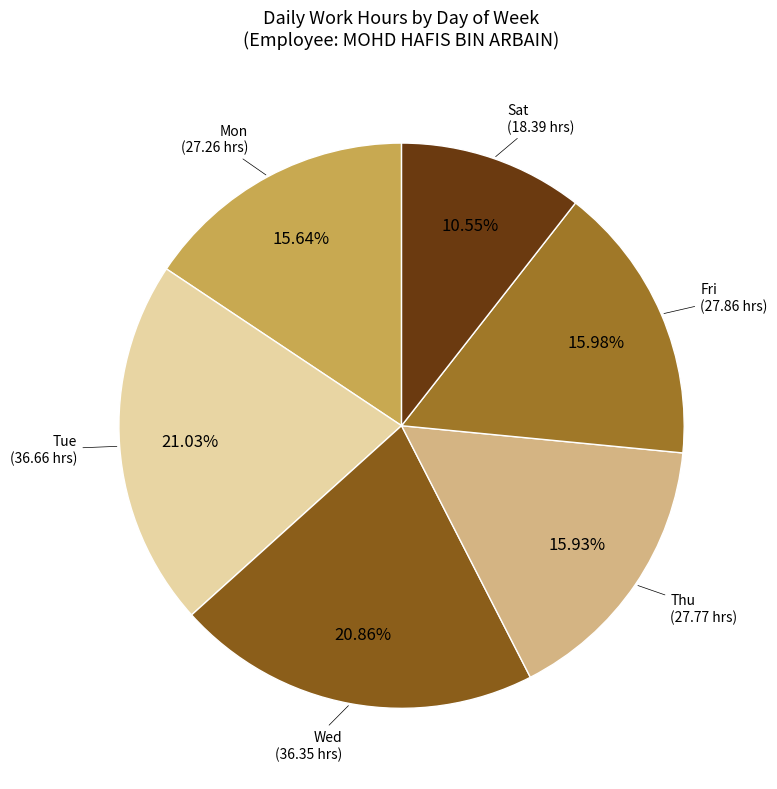

Is there a majority slice in this chart?

No